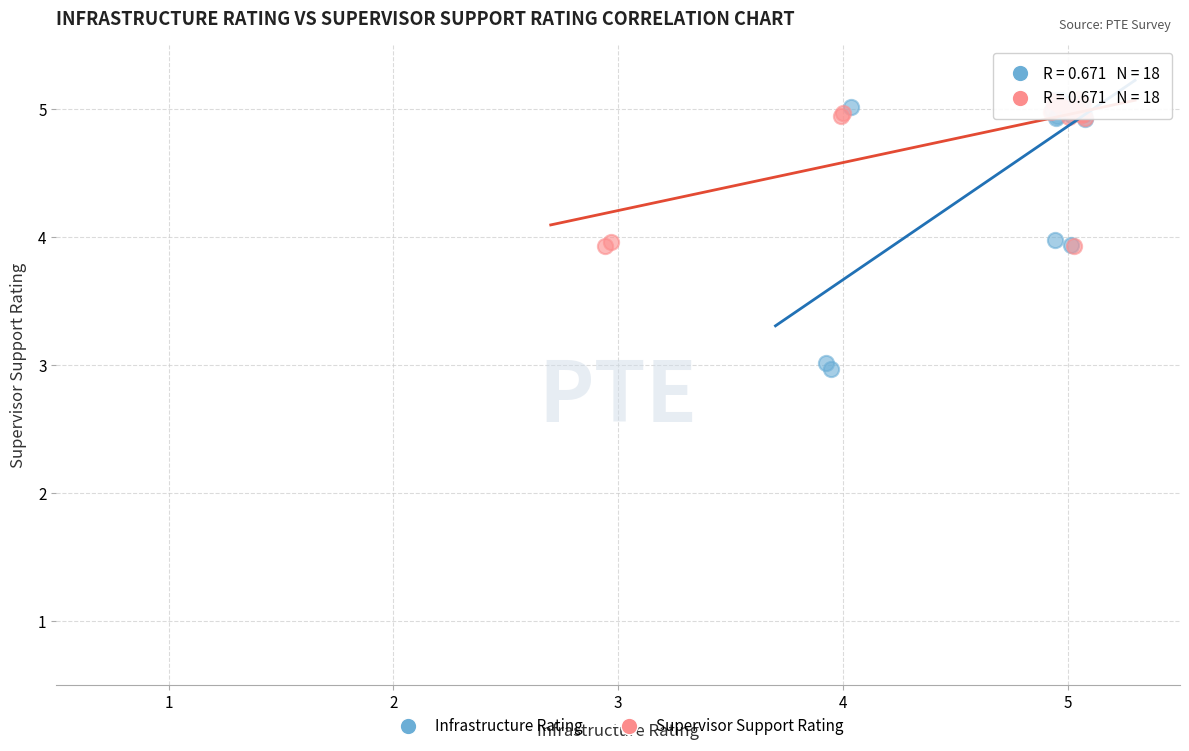

Which series contains the lowest Y value?

Infrastructure Rating